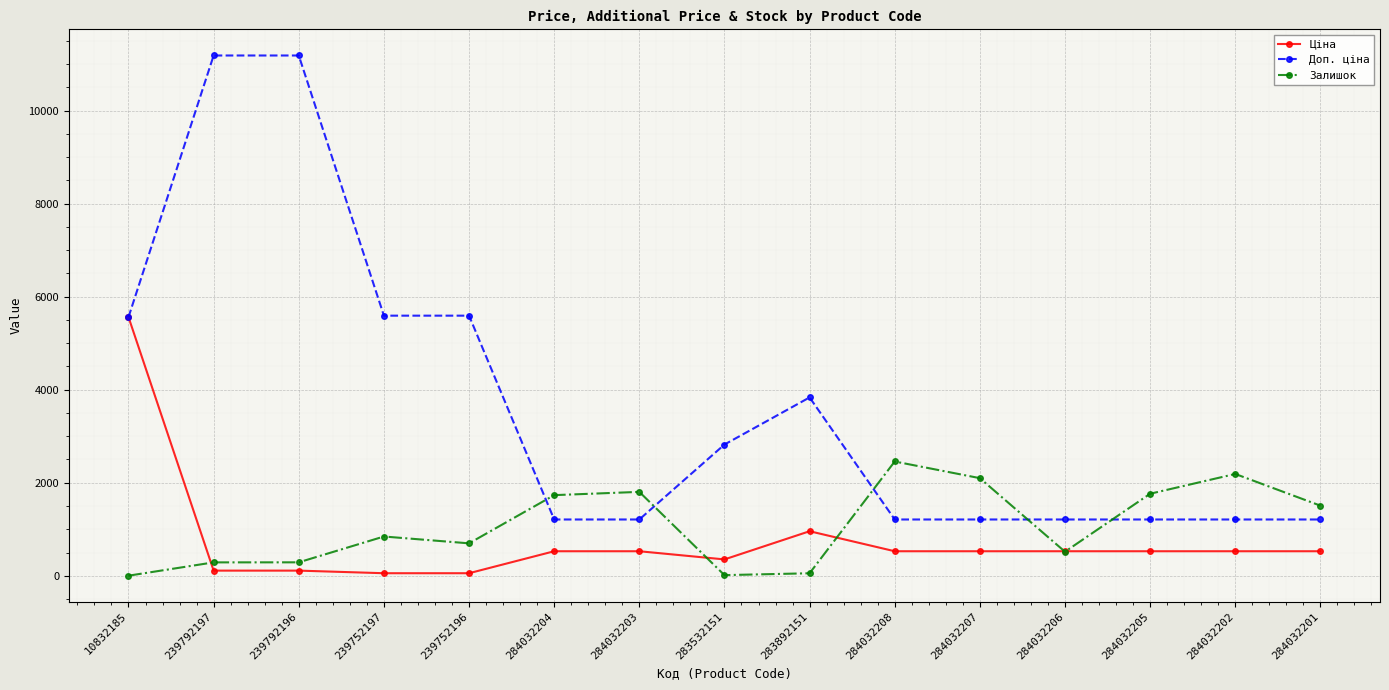

What is the label of the 4th point from the right?

284032206